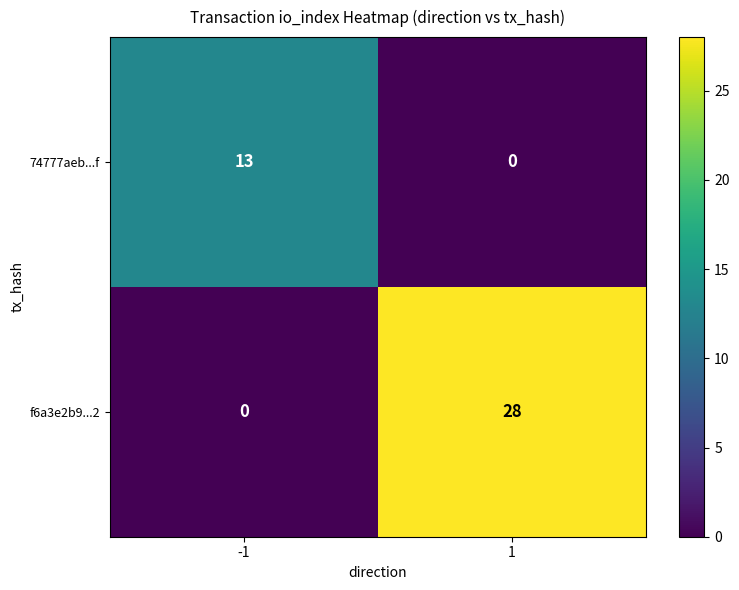

What is the greatest value displayed?

28